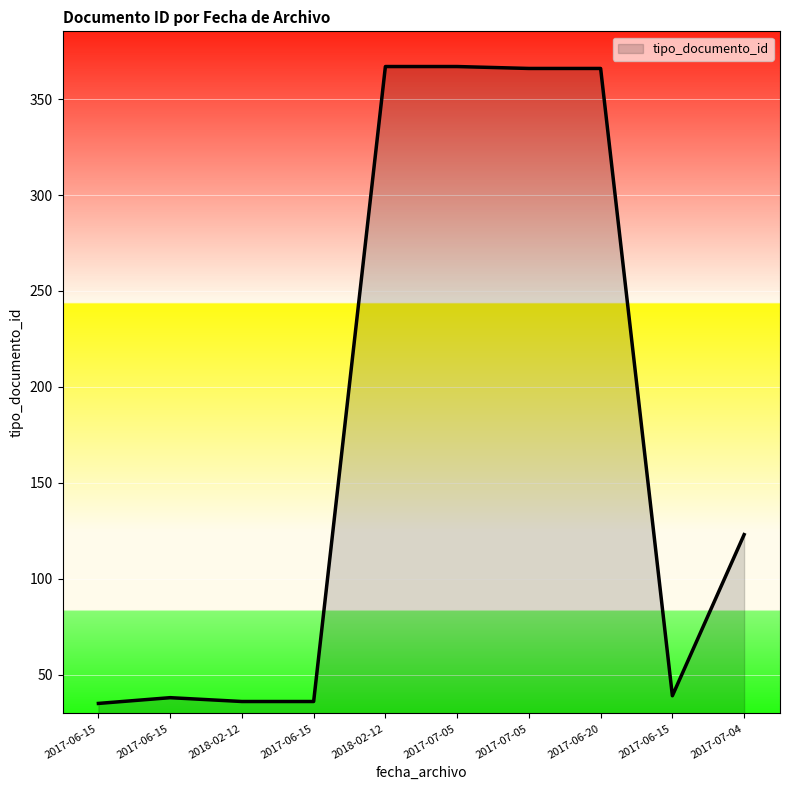

Which category has the highest value across all series?

2018-02-12